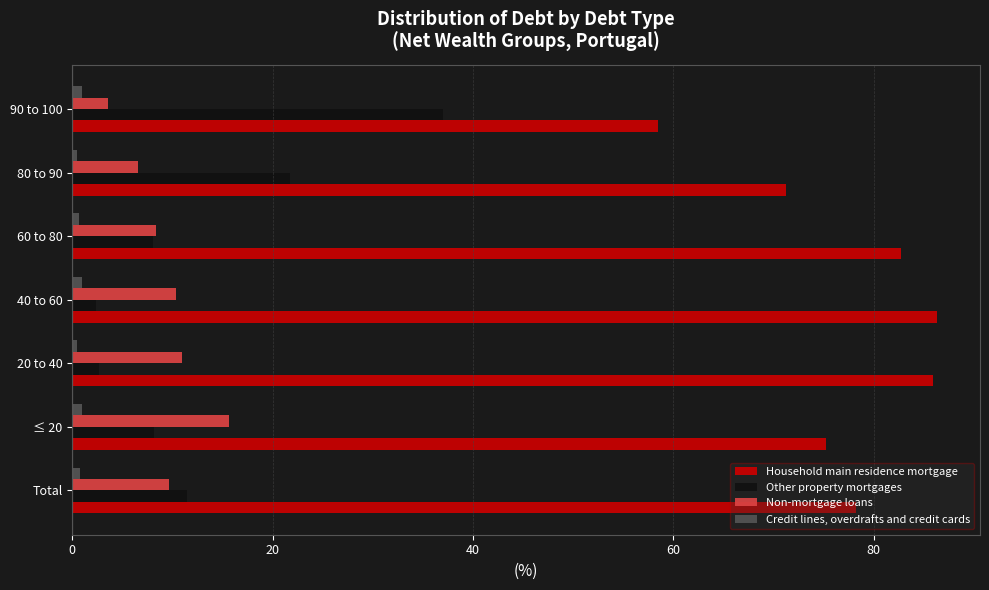

What is the maximum value shown in the chart?

86.3